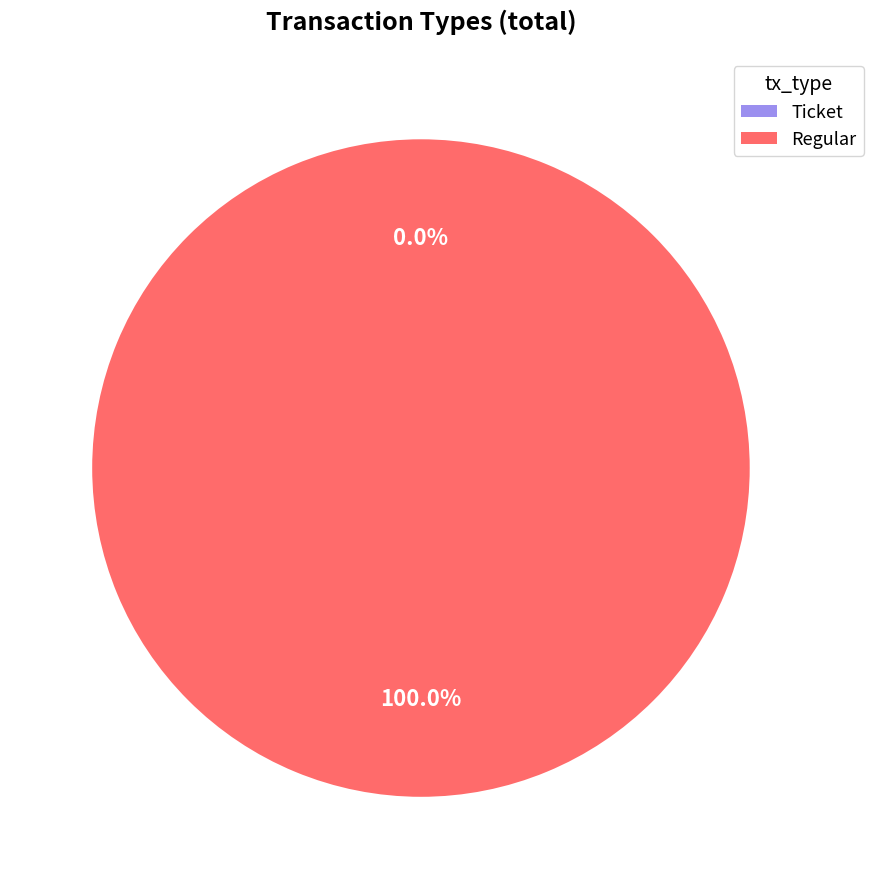

Is the sum of Regular and Ticket greater than half?

Yes